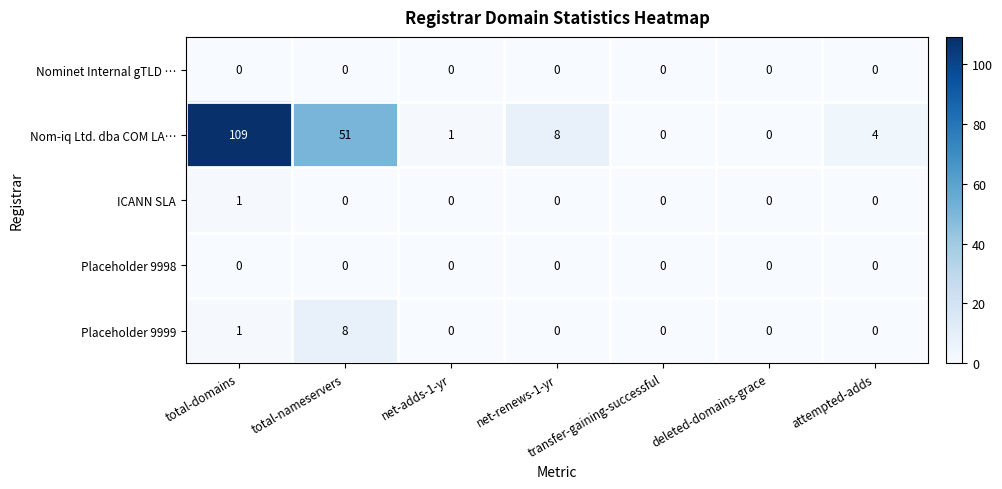

At which label does Nom-iq Ltd. dba COM LA… reach its peak?

total-domains